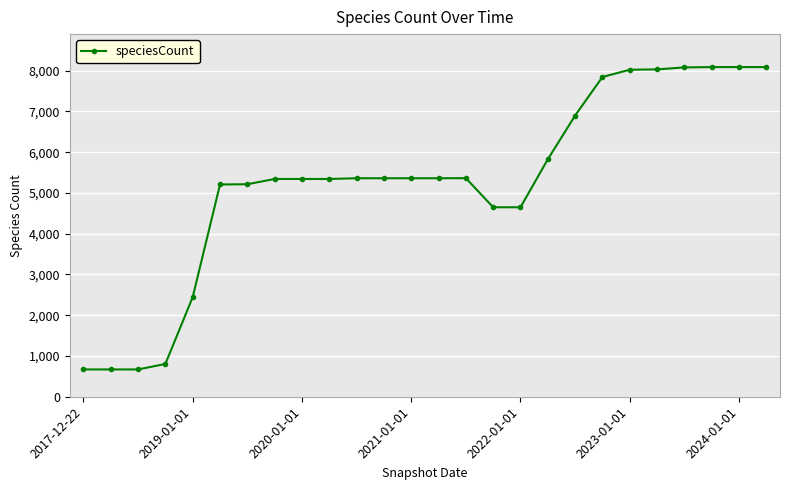

Count the number of data series in this chart.

1